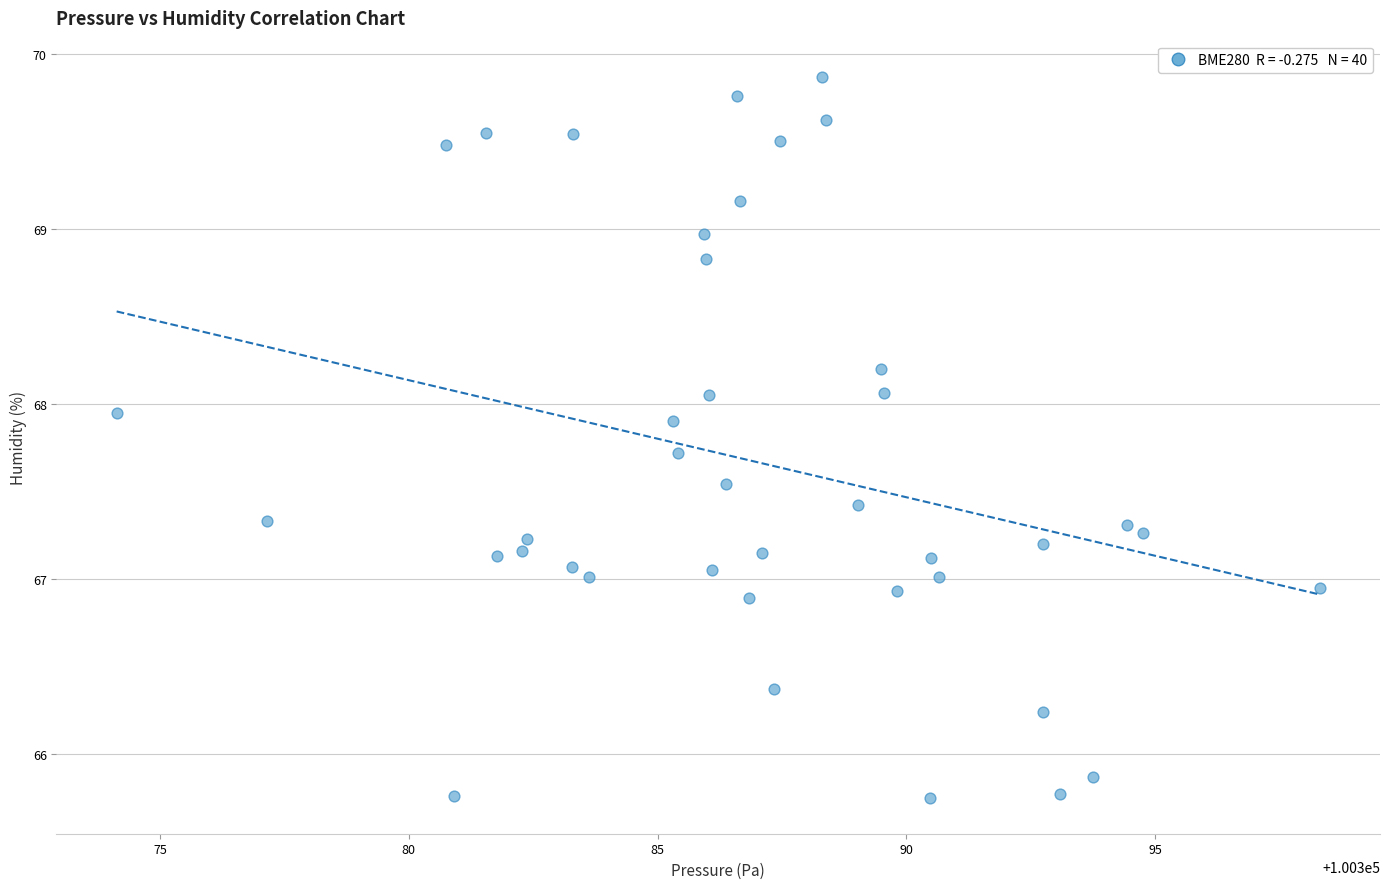

What is the range of Y values (max minus min)?

4.1